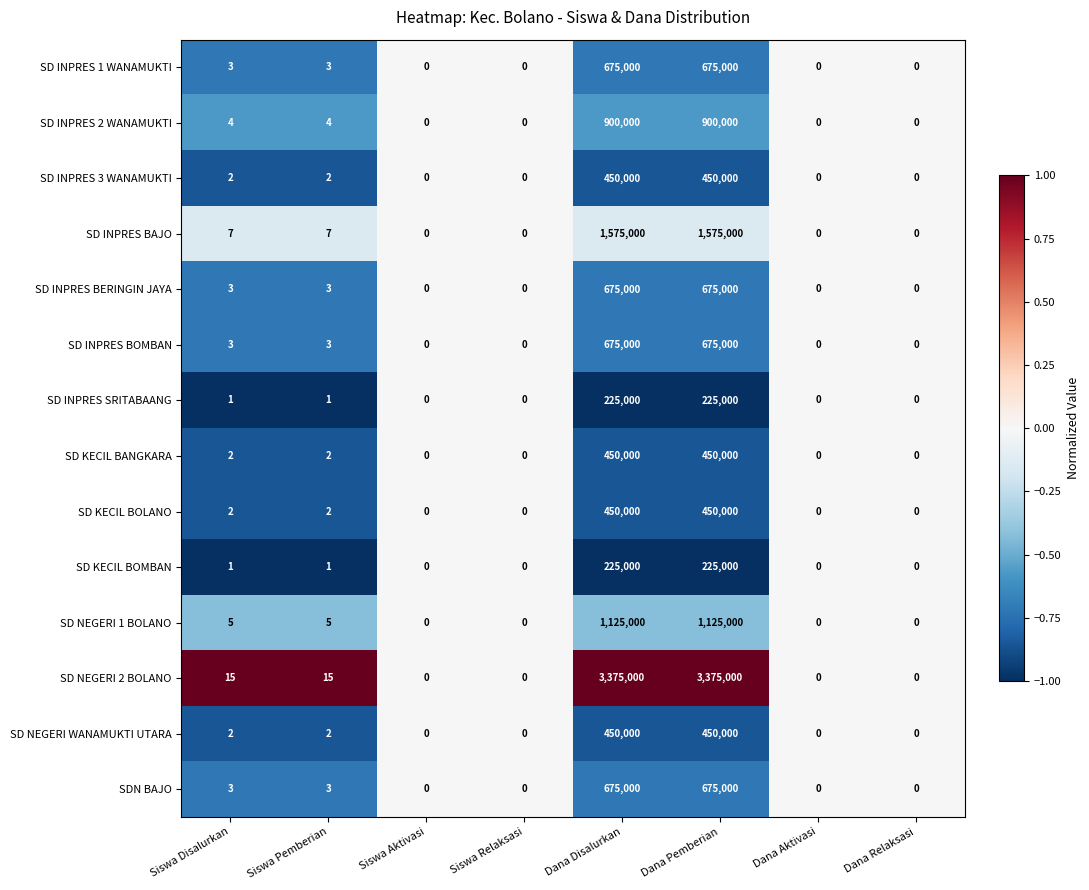

What is the difference between the second highest and minimum values in the SD INPRES 3 WANAMUKTI series?

450000